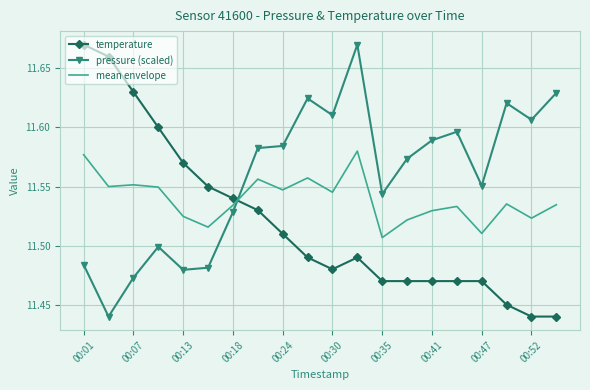

How many intersections are there between temperature and pressure (scaled)?

1